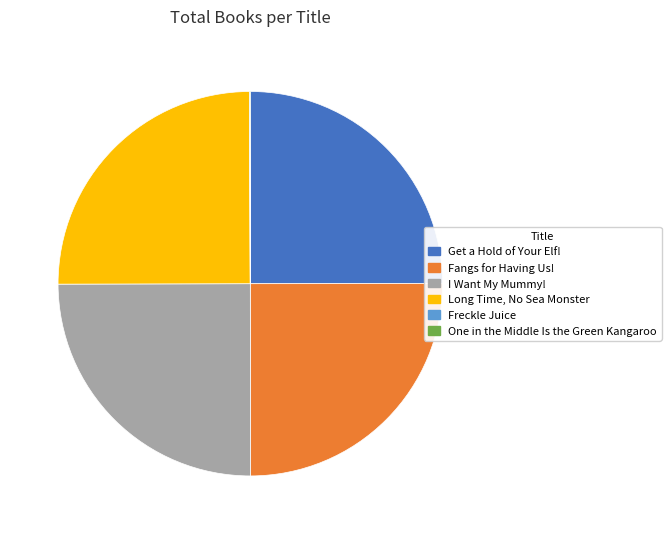

What is the ratio of the value at Long Time, No Sea Monster to the value at I Want My Mummy!?

1.0